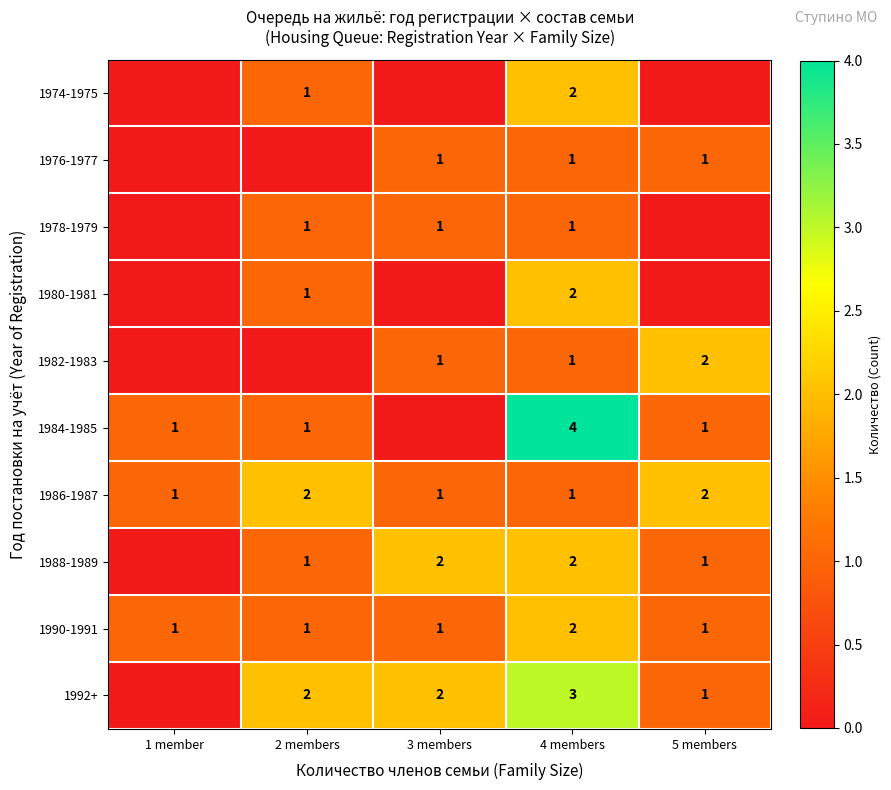

Is it true that 1976-1977 equals 2 at 5 members?

False